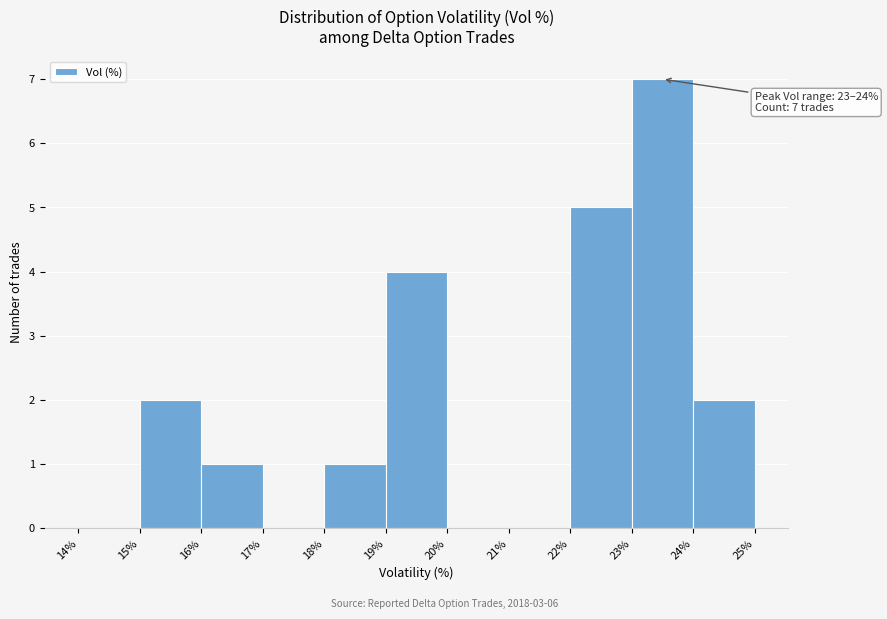

Over which range of the x-axis is the bar tallest?

23% to 24%